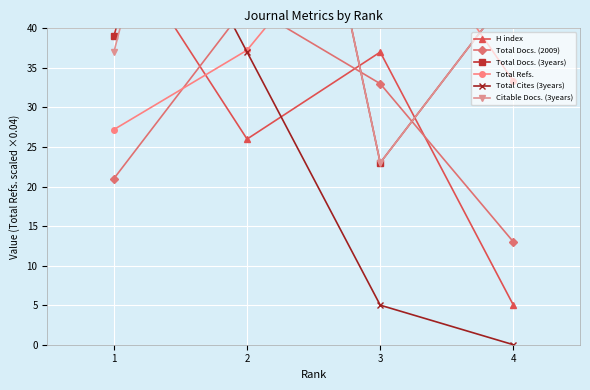

At which label does Total Docs. (3years) reach its peak?

2